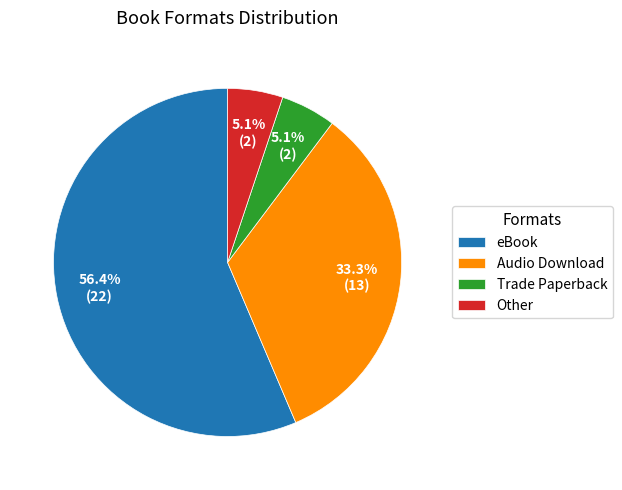

What is the largest slice in the pie chart?

eBook